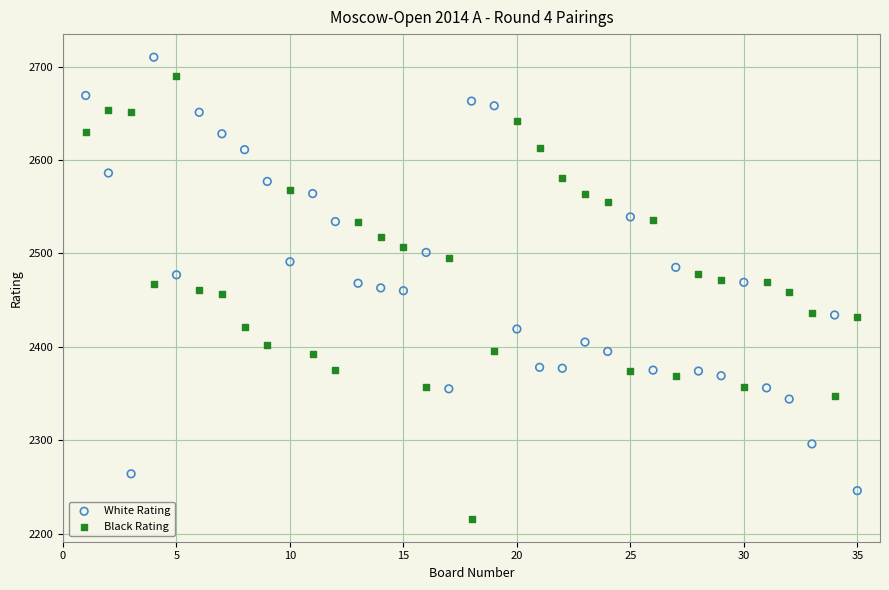

What are all the series names shown in the legend?

White Rating, Black Rating